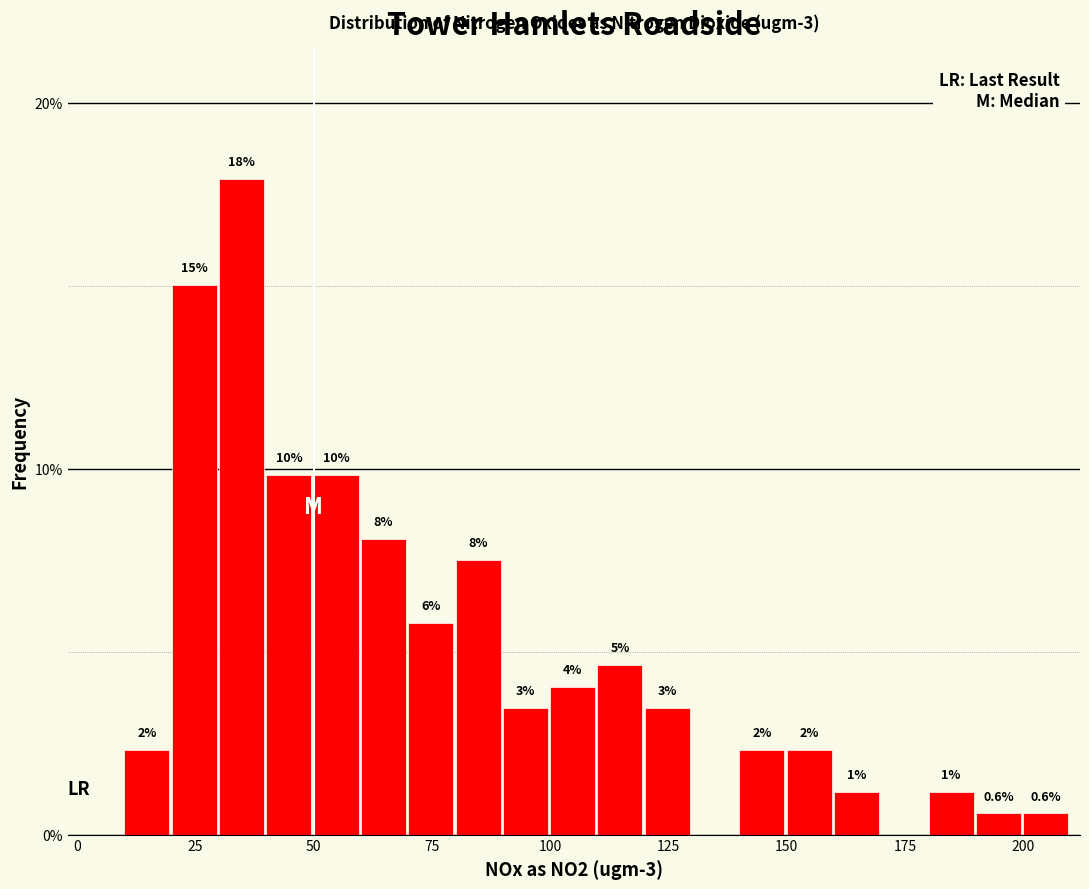

Read against the x-axis, roughly where is the centre of the tallest bar?

35